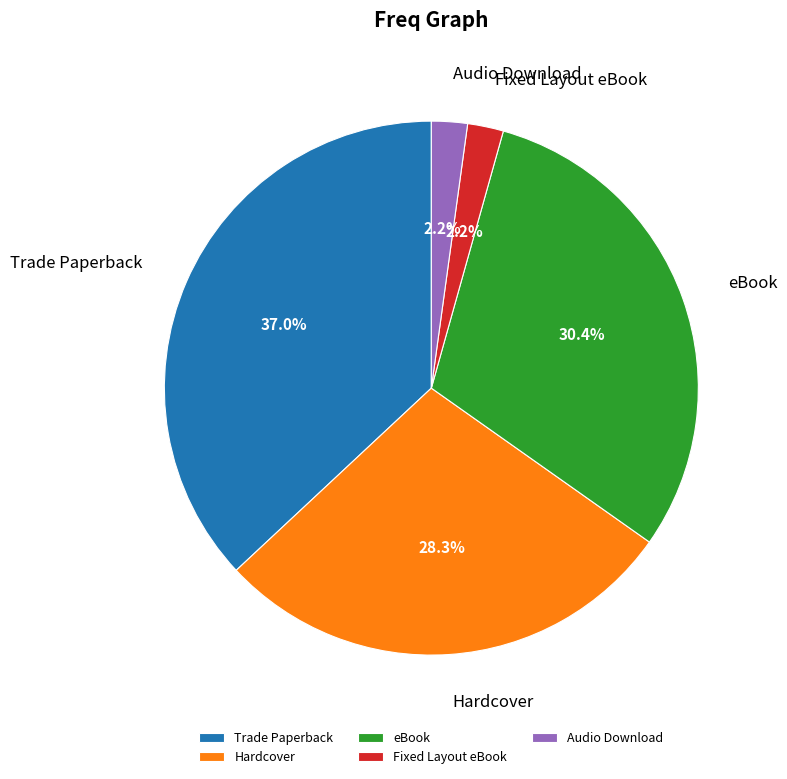

Is it true that Audio Download is 2% of the pie?

True